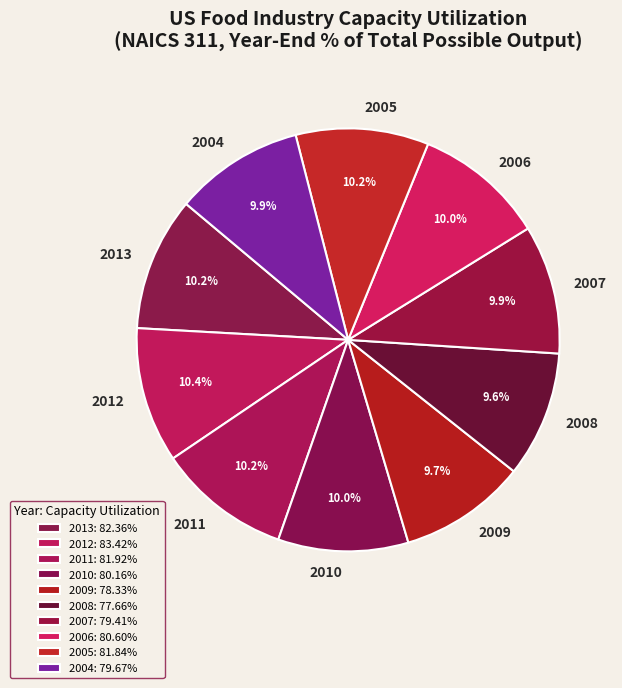

What is the total percentage of 2009 and 2007?

19.6%